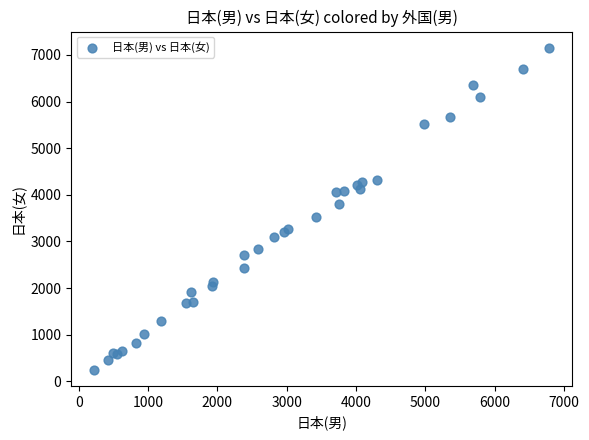

What Y value in the scatter plot is closest to 3702?

3797